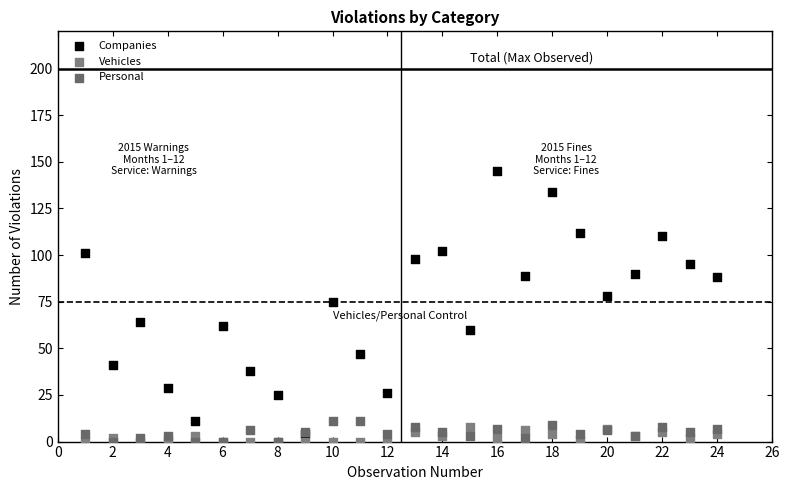

Across all series, what Y value is closest to 72?

75